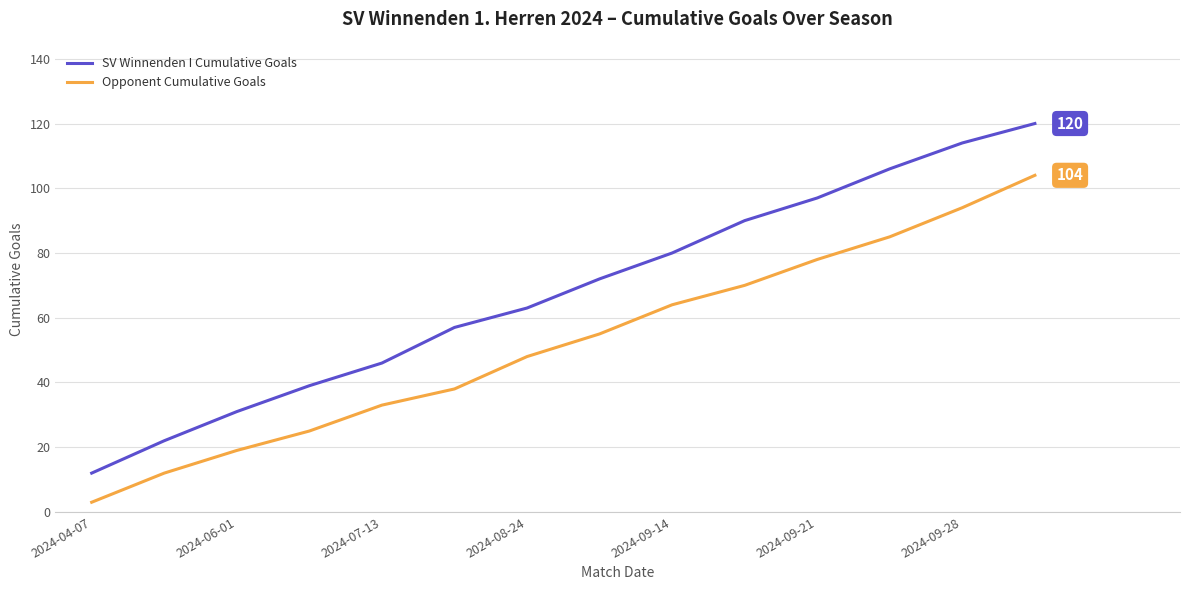

What is the difference between the maximum and minimum values in the SV Winnenden I Cumulative Goals series?

108